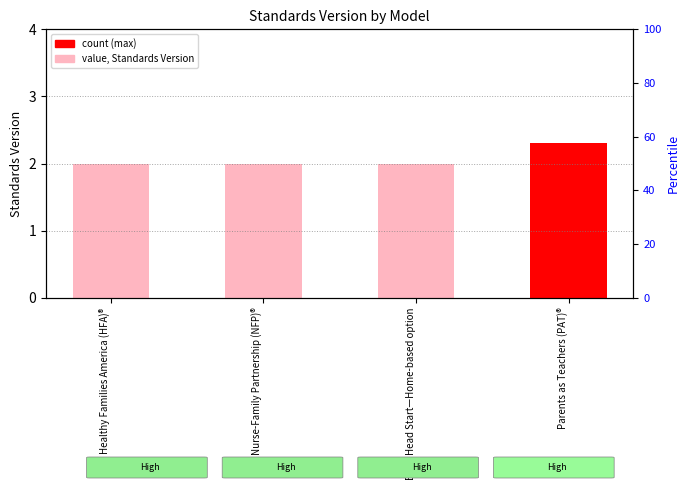

What is the label of the 4th bar from the left?

Parents as Teachers (PAT)®